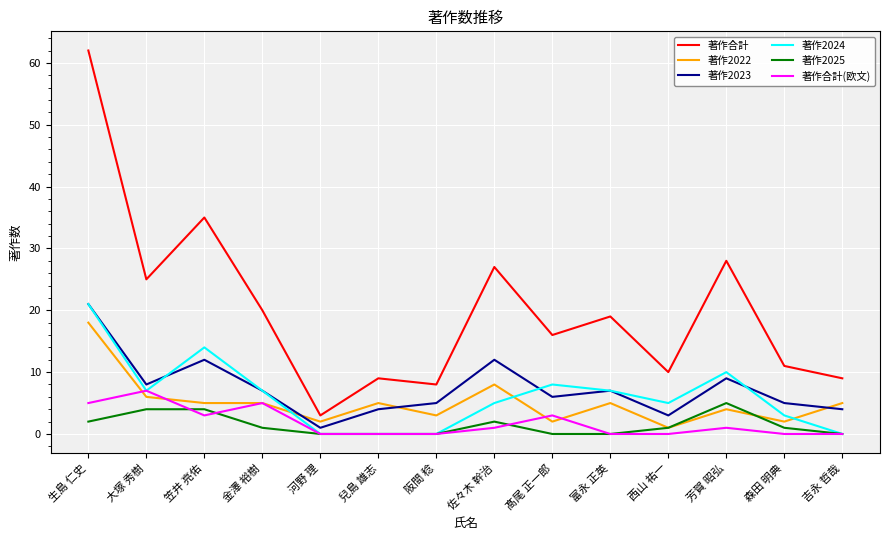

Reading right to left, extract all data points from this chart.

著作合計: 吉永 哲哉=9	森田 明典=11	芳賀 昭弘=28	西山 祐一=10	富永 正英=19	髙尾 正一郎=16	佐々木 幹治=27	阪間 稔=8	兒島 雄志=9	河野 理=3	金澤 裕樹=20	笠井 亮佑=35	大塚 秀樹=25	生島 仁史=62
著作2022: 吉永 哲哉=5	森田 明典=2	芳賀 昭弘=4	西山 祐一=1	富永 正英=5	髙尾 正一郎=2	佐々木 幹治=8	阪間 稔=3	兒島 雄志=5	河野 理=2	金澤 裕樹=5	笠井 亮佑=5	大塚 秀樹=6	生島 仁史=18
著作2023: 吉永 哲哉=4	森田 明典=5	芳賀 昭弘=9	西山 祐一=3	富永 正英=7	髙尾 正一郎=6	佐々木 幹治=12	阪間 稔=5	兒島 雄志=4	河野 理=1	金澤 裕樹=7	笠井 亮佑=12	大塚 秀樹=8	生島 仁史=21
著作2024: 吉永 哲哉=0	森田 明典=3	芳賀 昭弘=10	西山 祐一=5	富永 正英=7	髙尾 正一郎=8	佐々木 幹治=5	阪間 稔=0	兒島 雄志=0	河野 理=0	金澤 裕樹=7	笠井 亮佑=14	大塚 秀樹=7	生島 仁史=21
著作2025: 吉永 哲哉=0	森田 明典=1	芳賀 昭弘=5	西山 祐一=1	富永 正英=0	髙尾 正一郎=0	佐々木 幹治=2	阪間 稔=0	兒島 雄志=0	河野 理=0	金澤 裕樹=1	笠井 亮佑=4	大塚 秀樹=4	生島 仁史=2
著作合計(欧文): 吉永 哲哉=0	森田 明典=0	芳賀 昭弘=1	西山 祐一=0	富永 正英=0	髙尾 正一郎=3	佐々木 幹治=1	阪間 稔=0	兒島 雄志=0	河野 理=0	金澤 裕樹=5	笠井 亮佑=3	大塚 秀樹=7	生島 仁史=5